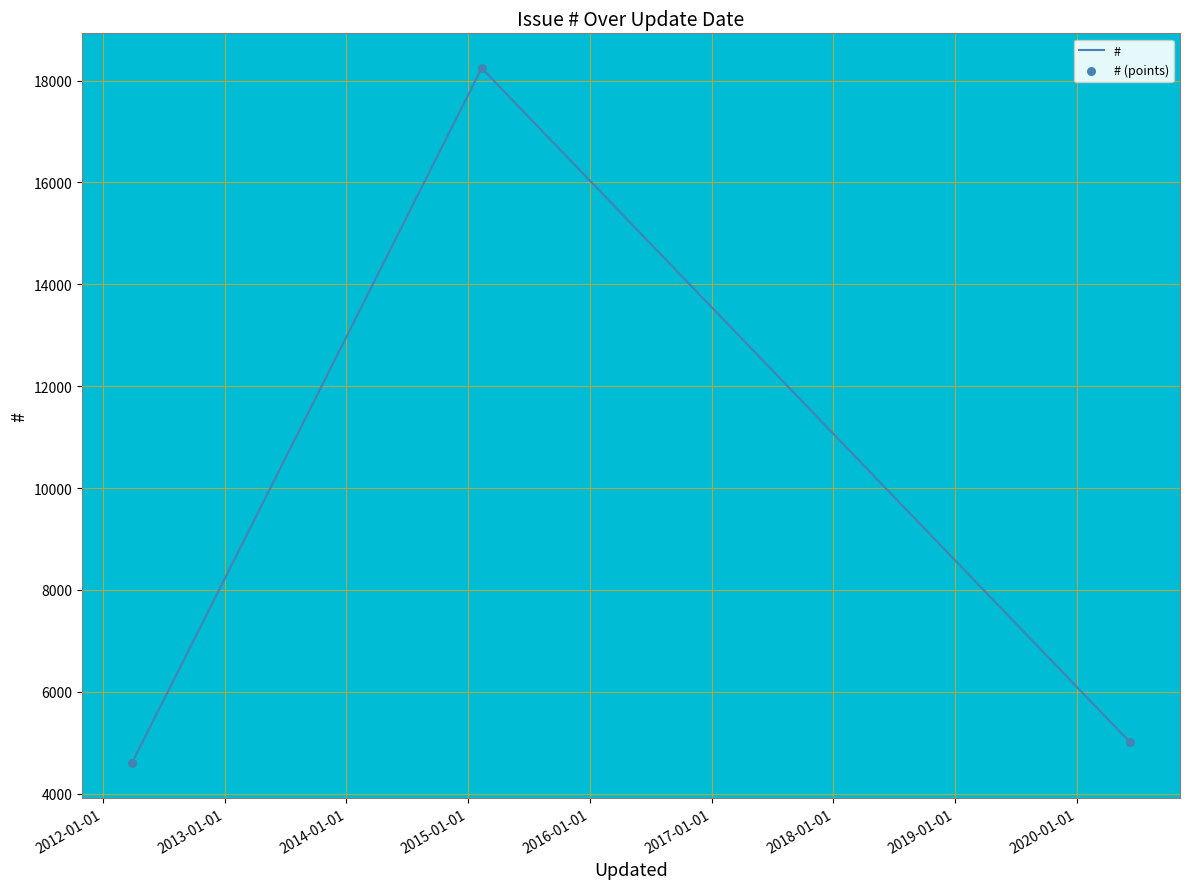

What is the greatest value displayed?

18245